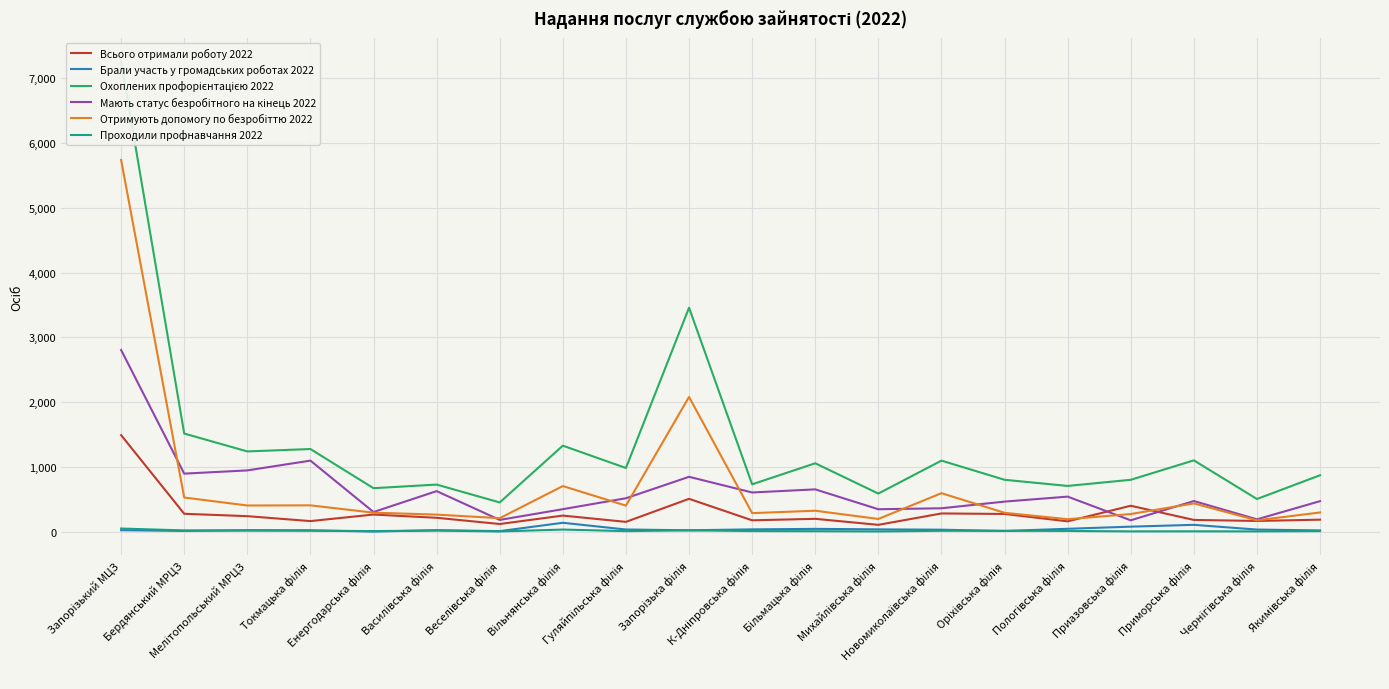

True or false: Брали участь у громадських роботах 2022 and Мають статус безробітного на кінець 2022 intersect in this chart.

False